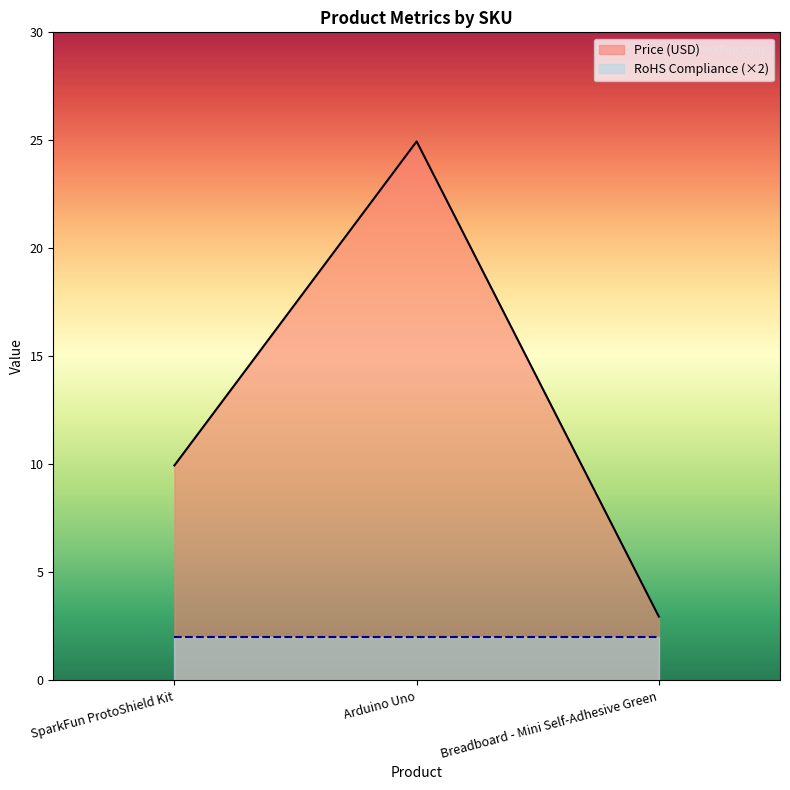

Which category has the highest value across all series?

Arduino Uno